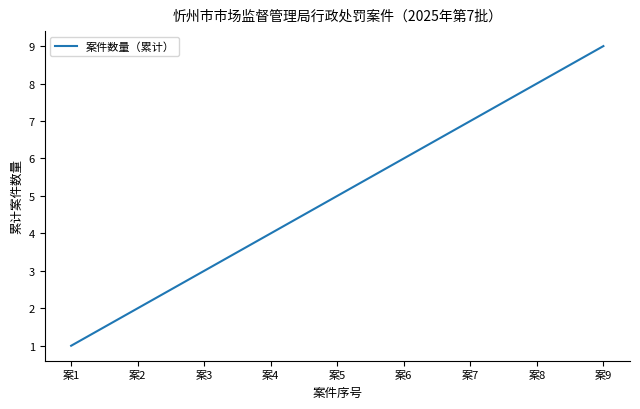

What is the difference between the maximum and minimum values?

8